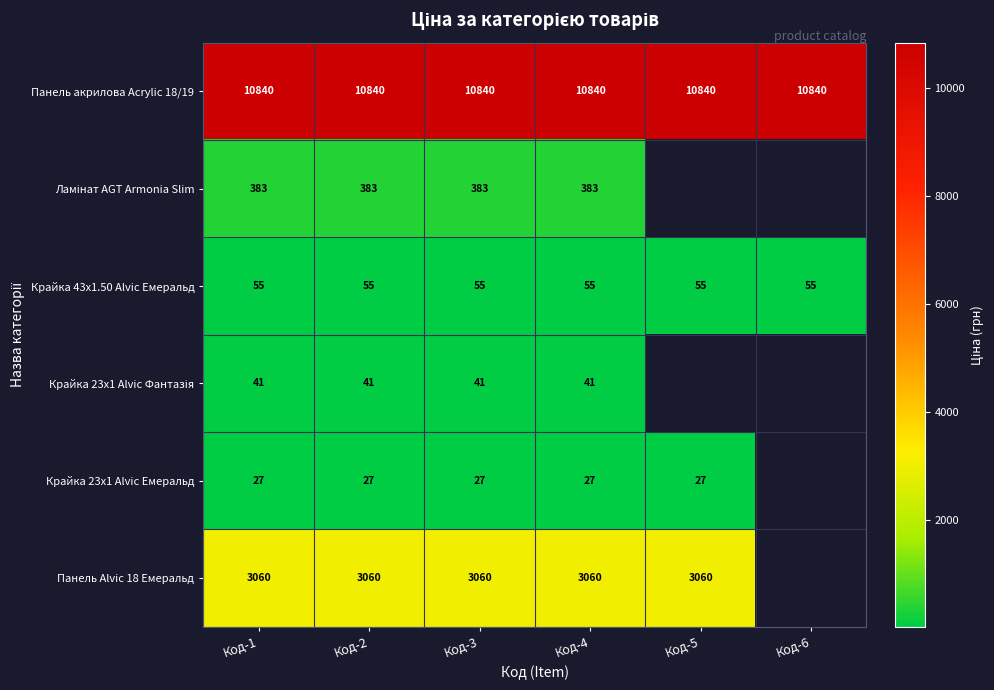

Is the value of Панель Alvic 18 Емеральд at Код-4 greater than the value of Крайка 23x1 Alvic Емеральд at Код-1?

Yes